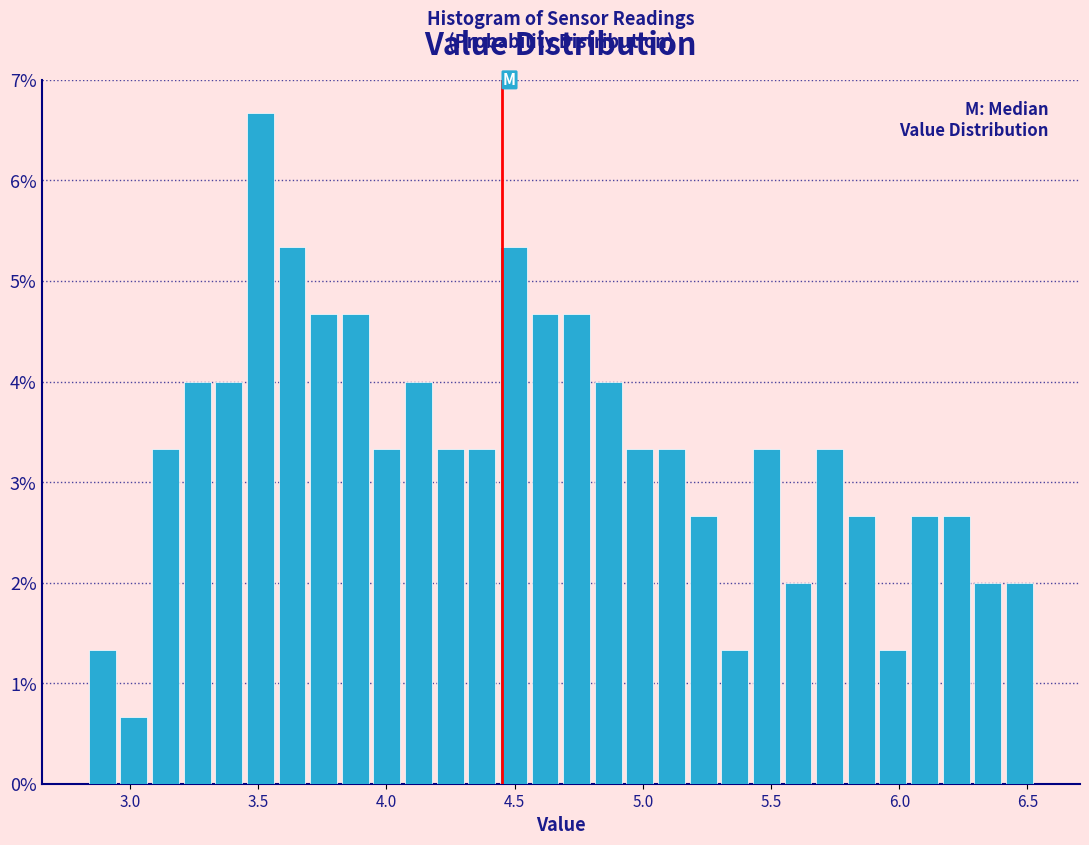

Around what value on the x-axis is the tallest bar? Give the approximate position of its centre, as read against the axis.

3.50